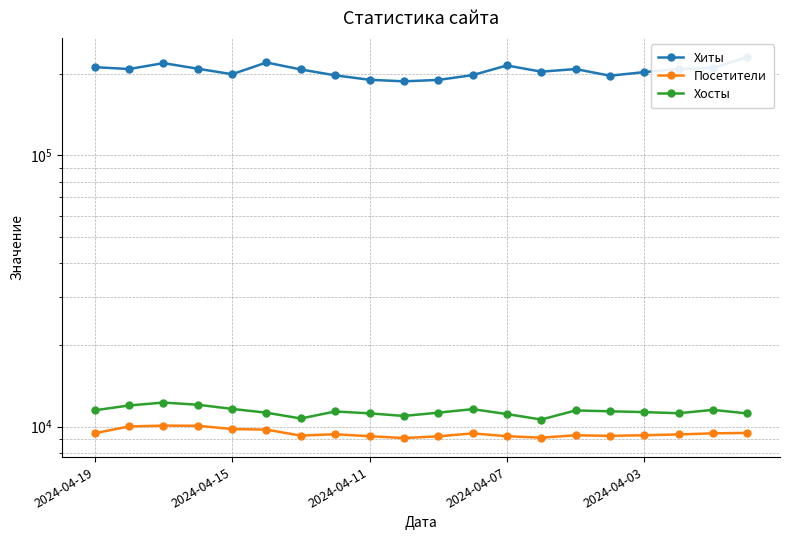

True or false: Хосты and Хиты intersect in this chart.

False